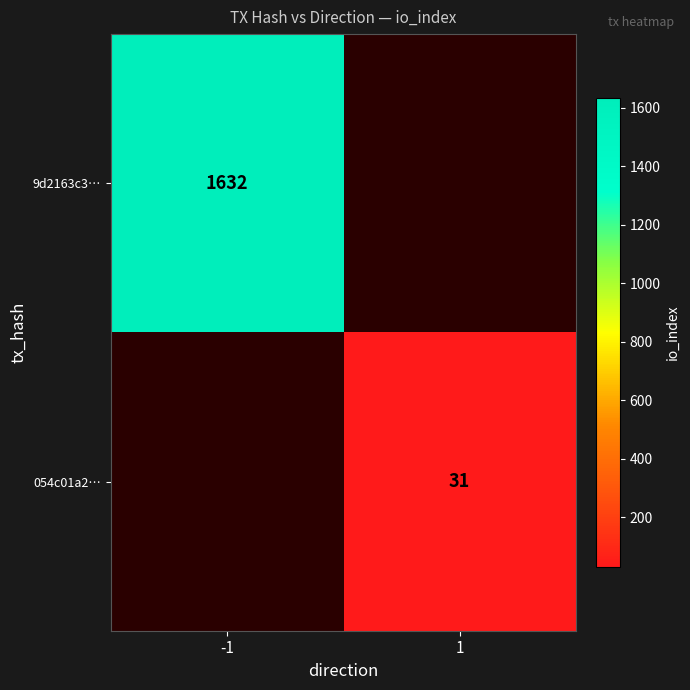

Is it true that 9d2163c3… equals 550 at -1?

False